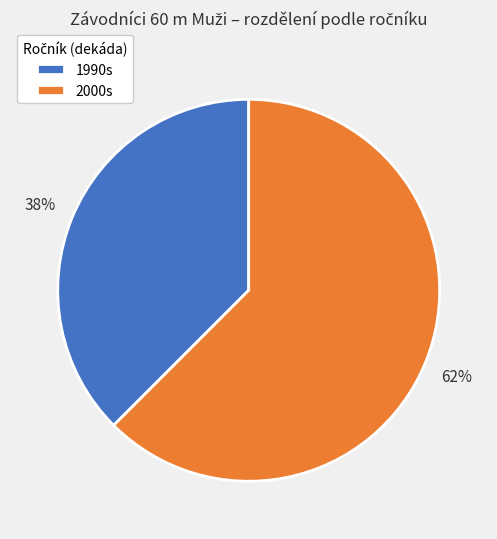

To the nearest percent, what is the combined percentage of 2000s and 1990s?

100%